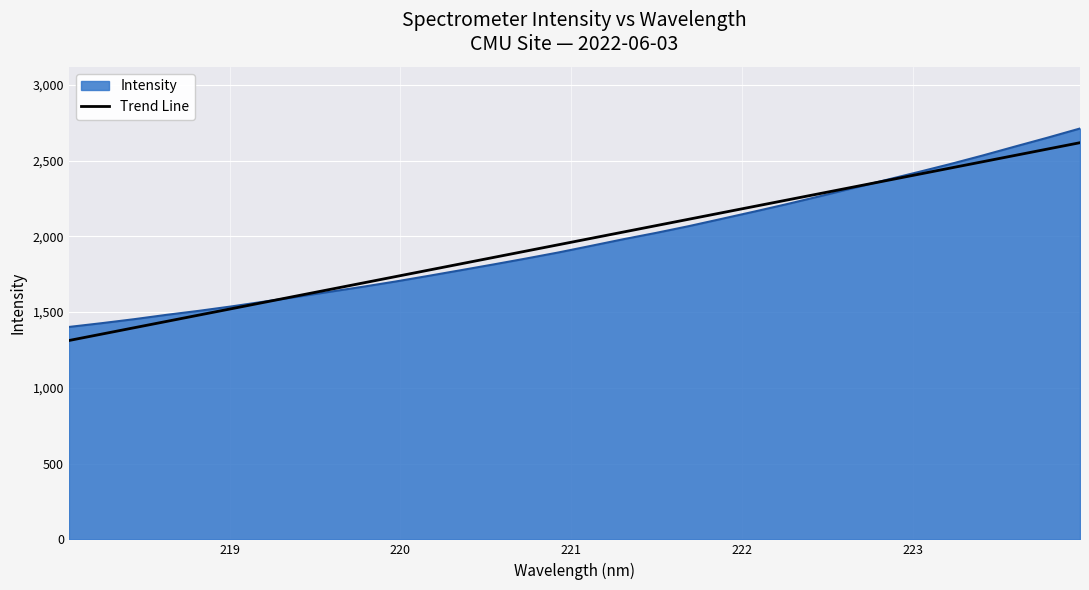

How many categories are shown in the chart?

32